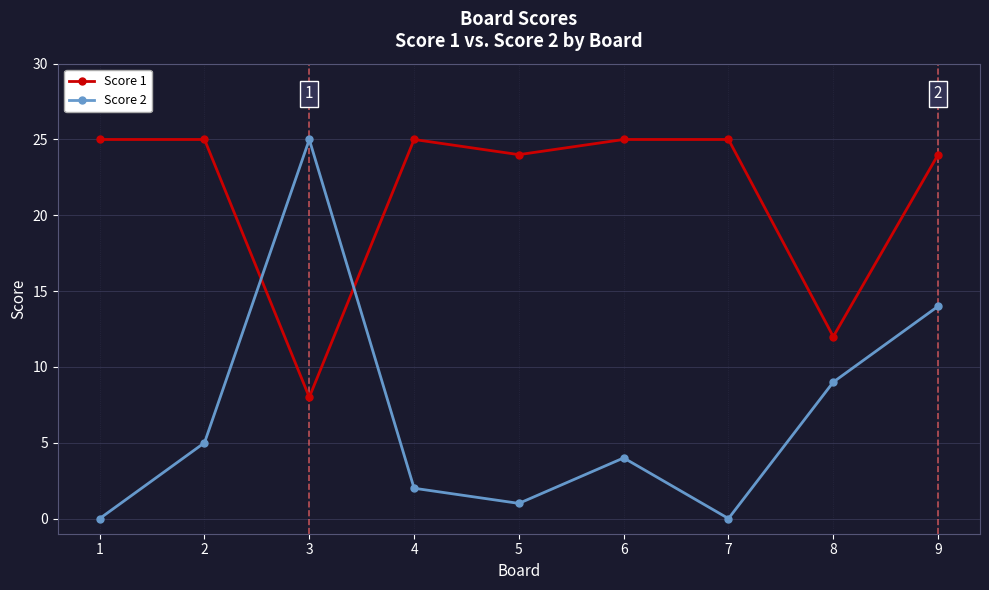

How many lines are shown in the chart?

2